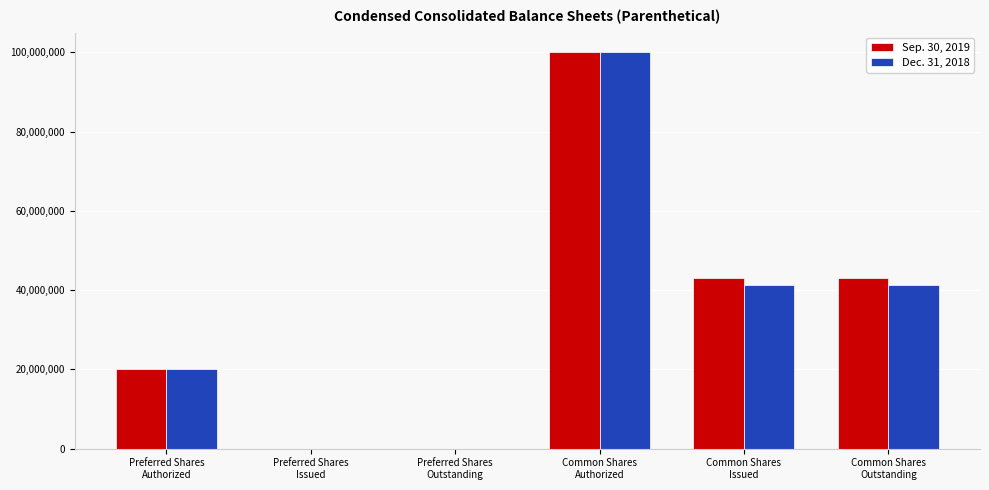

What are all the series names shown in the legend?

Sep. 30, 2019, Dec. 31, 2018